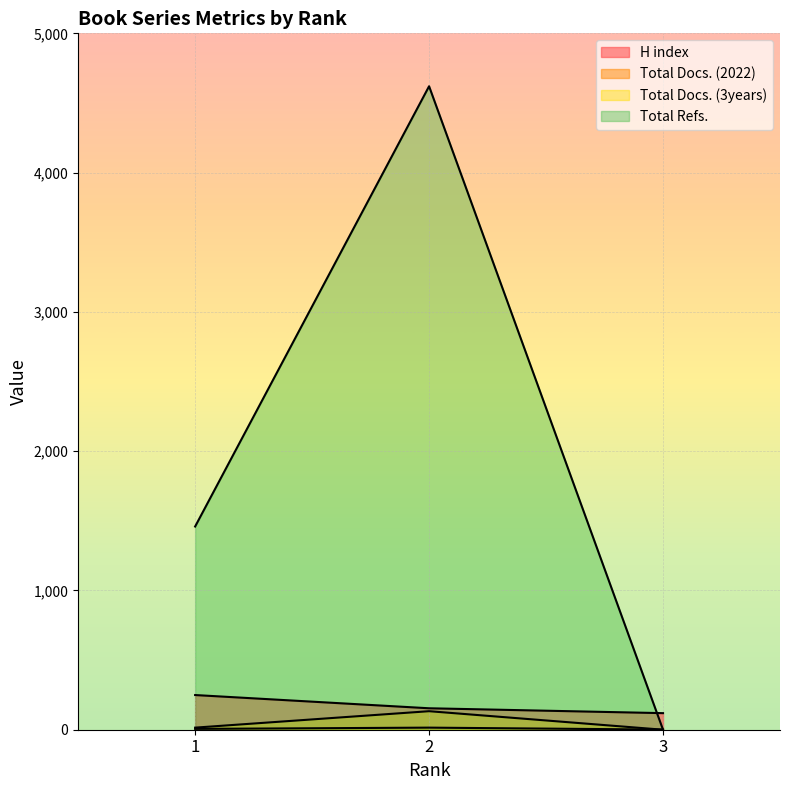

What is the value of the H index point at the 1st from the left?

249